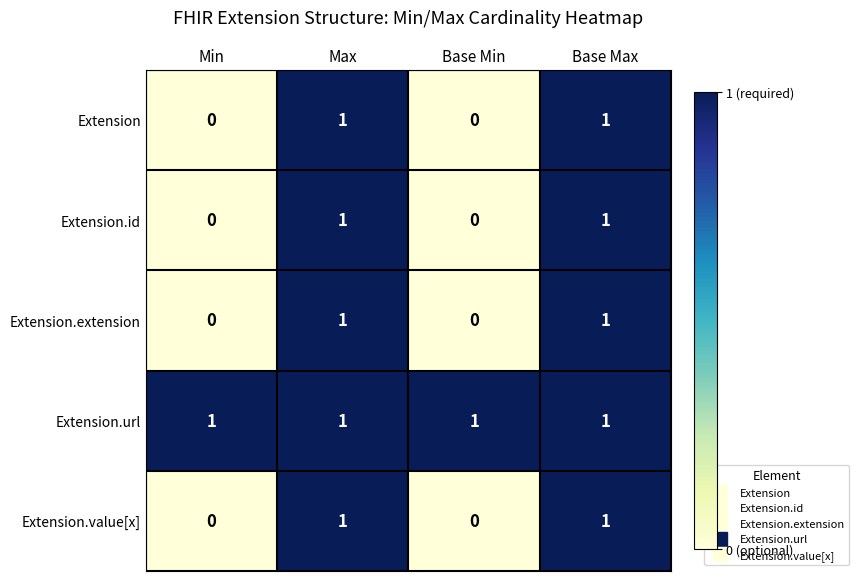

What is the sum of all Extension.url values?

4